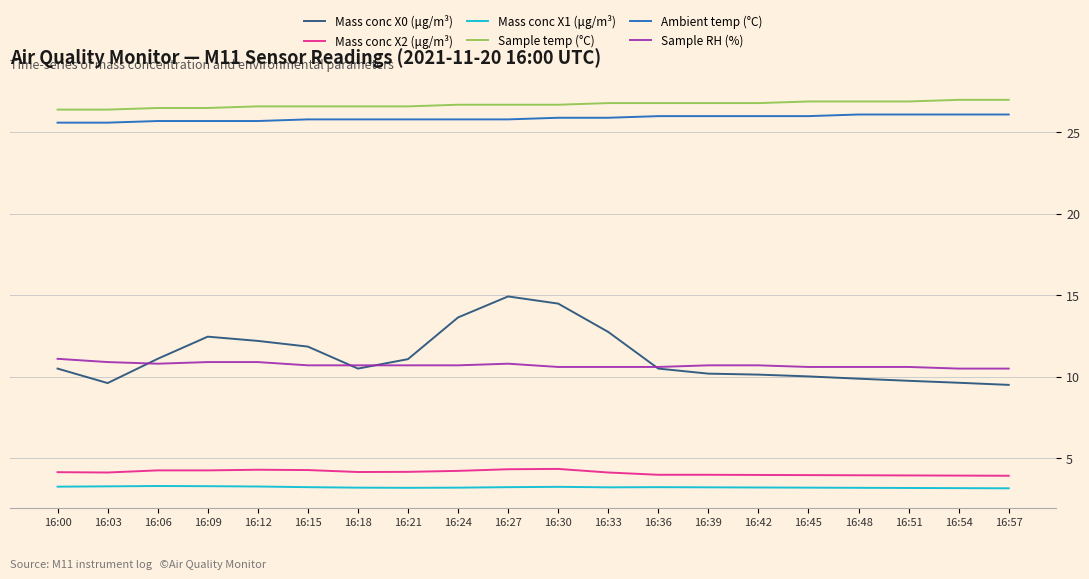

True or false: Mass conc X2 (μg/m³) has a value of 4.3 at 16:30.

True